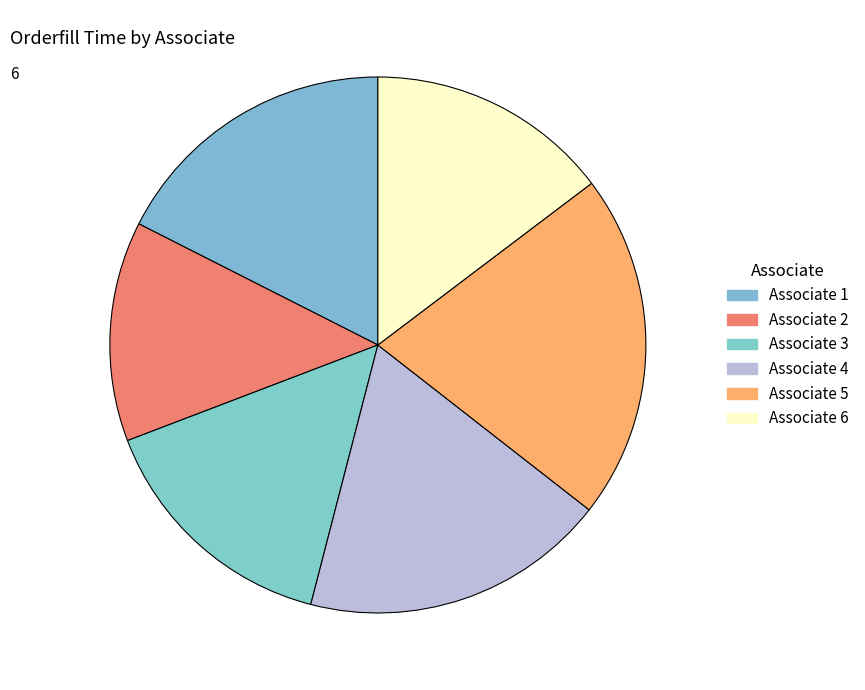

How many slices are in this pie chart?

6